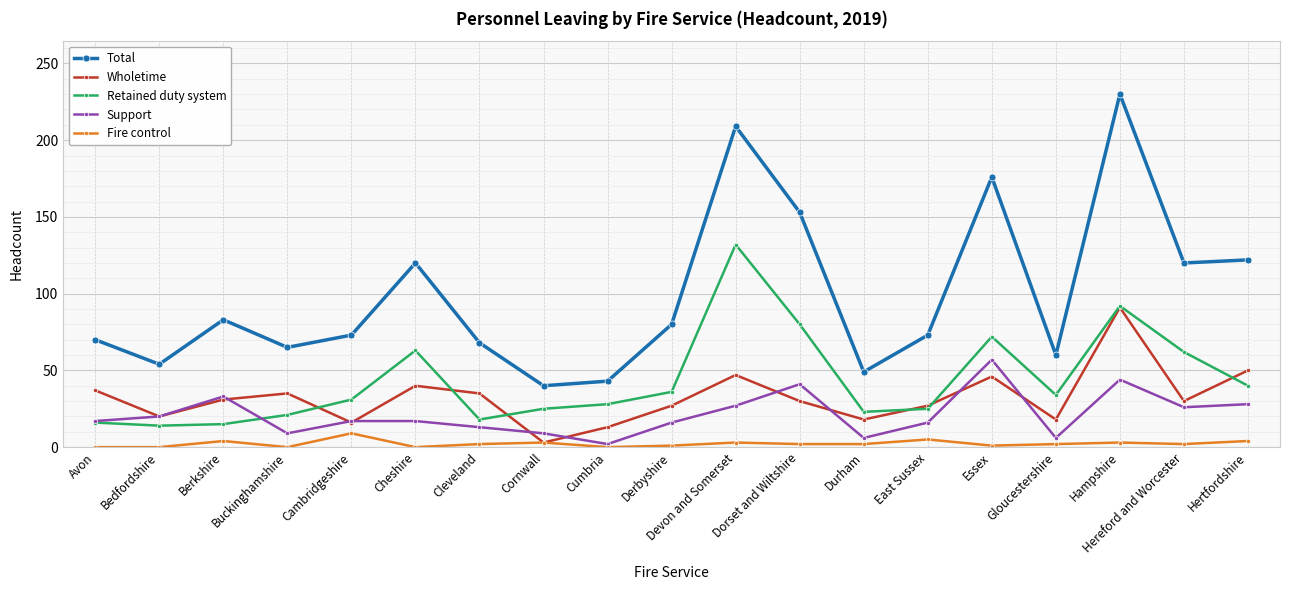

At which label does Support reach its peak?

Essex